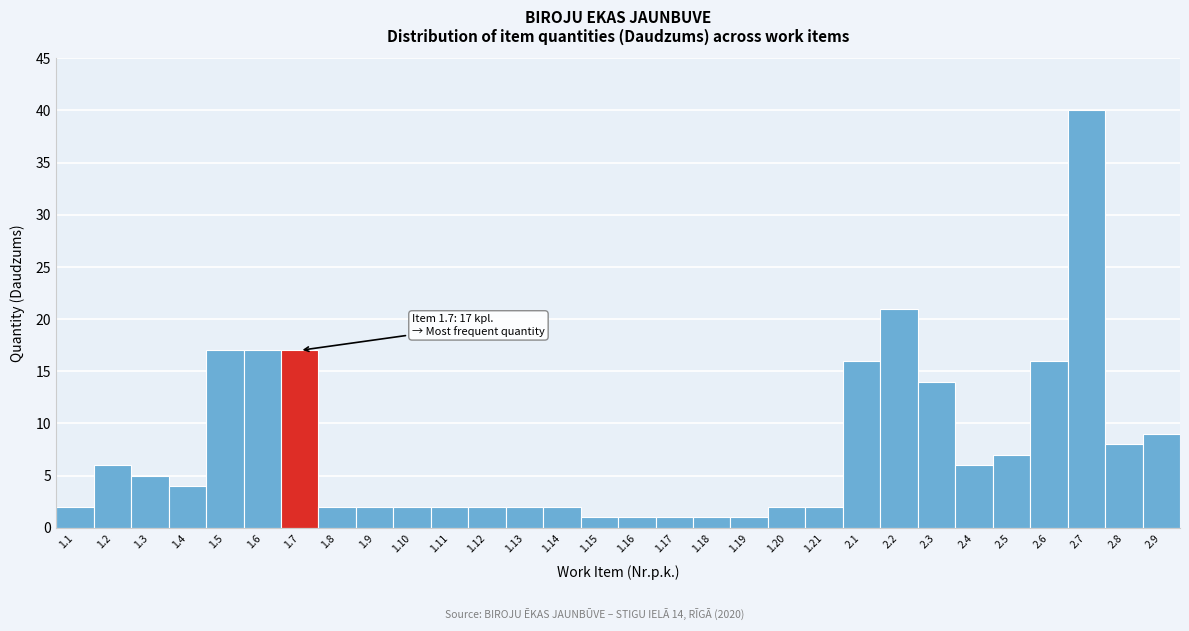

Reading right to left, extract all data points from this chart.

9	8	40	16	7	6	14	21	16	2	2	1	1	1	1	1	2	2	2	2	2	2	2	17	17	17	4	5	6	2